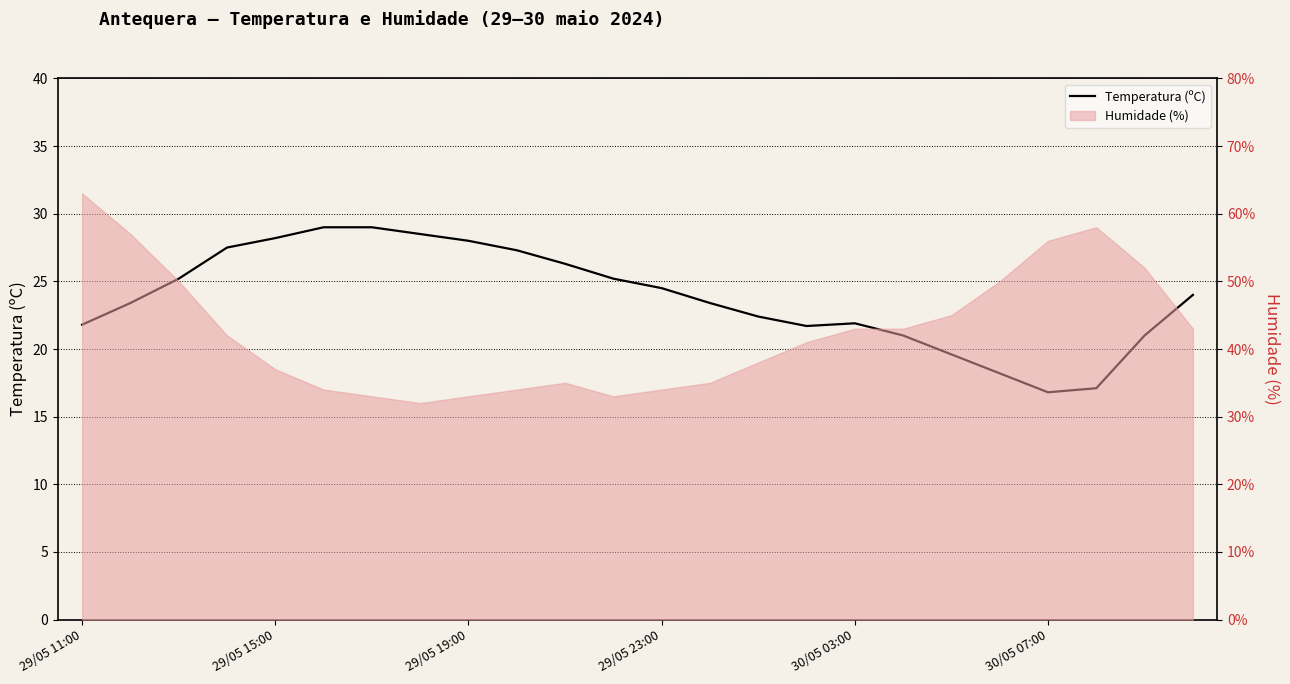

What is the maximum value shown in the chart?

29.0